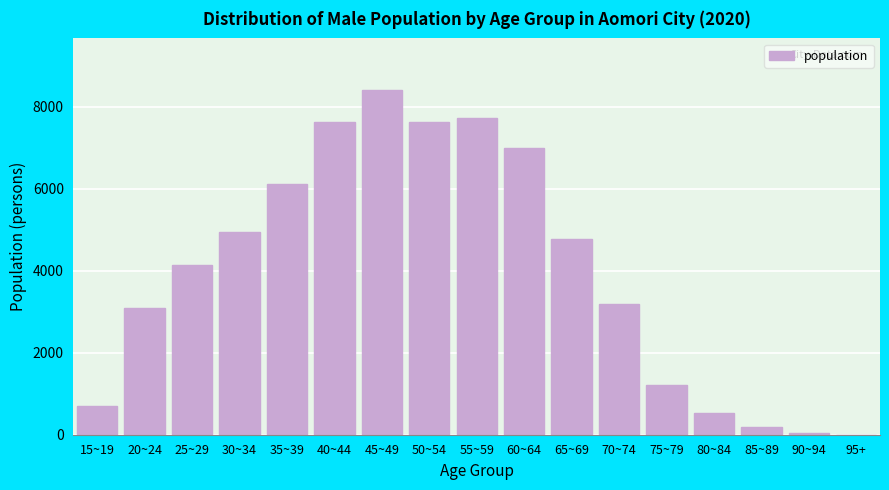

Which label corresponds to the largest value in the chart?

45~49